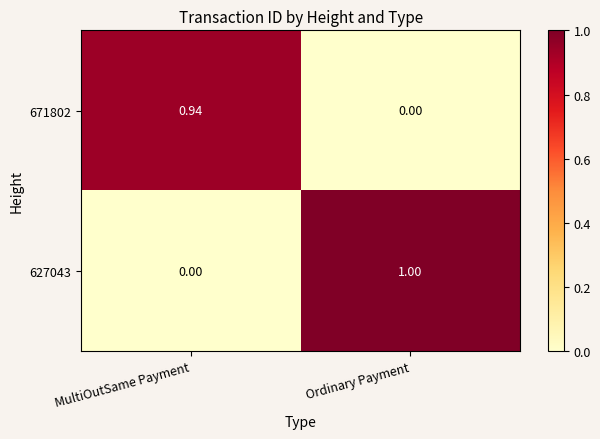

Where is 627043 nearest to the value 0?

MultiOutSame Payment